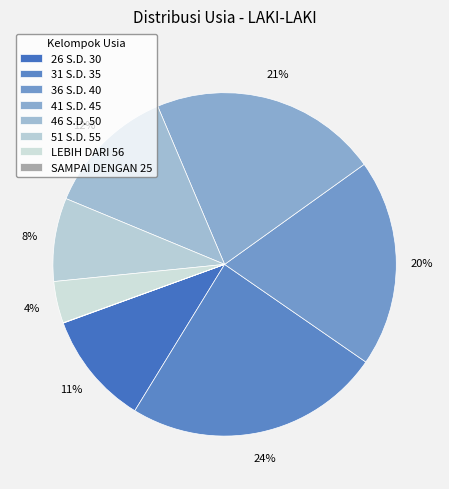

How many slices are in this pie chart?

8